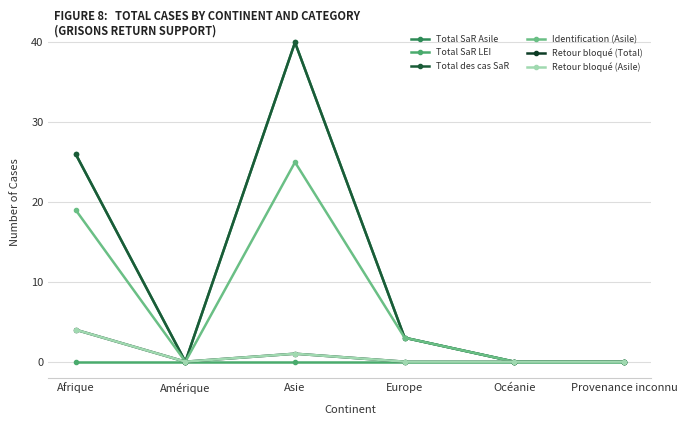

Which label corresponds to the smallest value in the chart?

Amérique